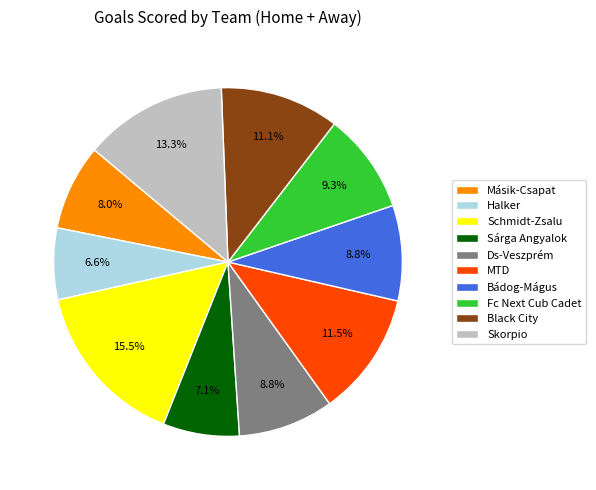

Is the sum of Másik-Csapat and Bádog-Mágus greater than half?

No